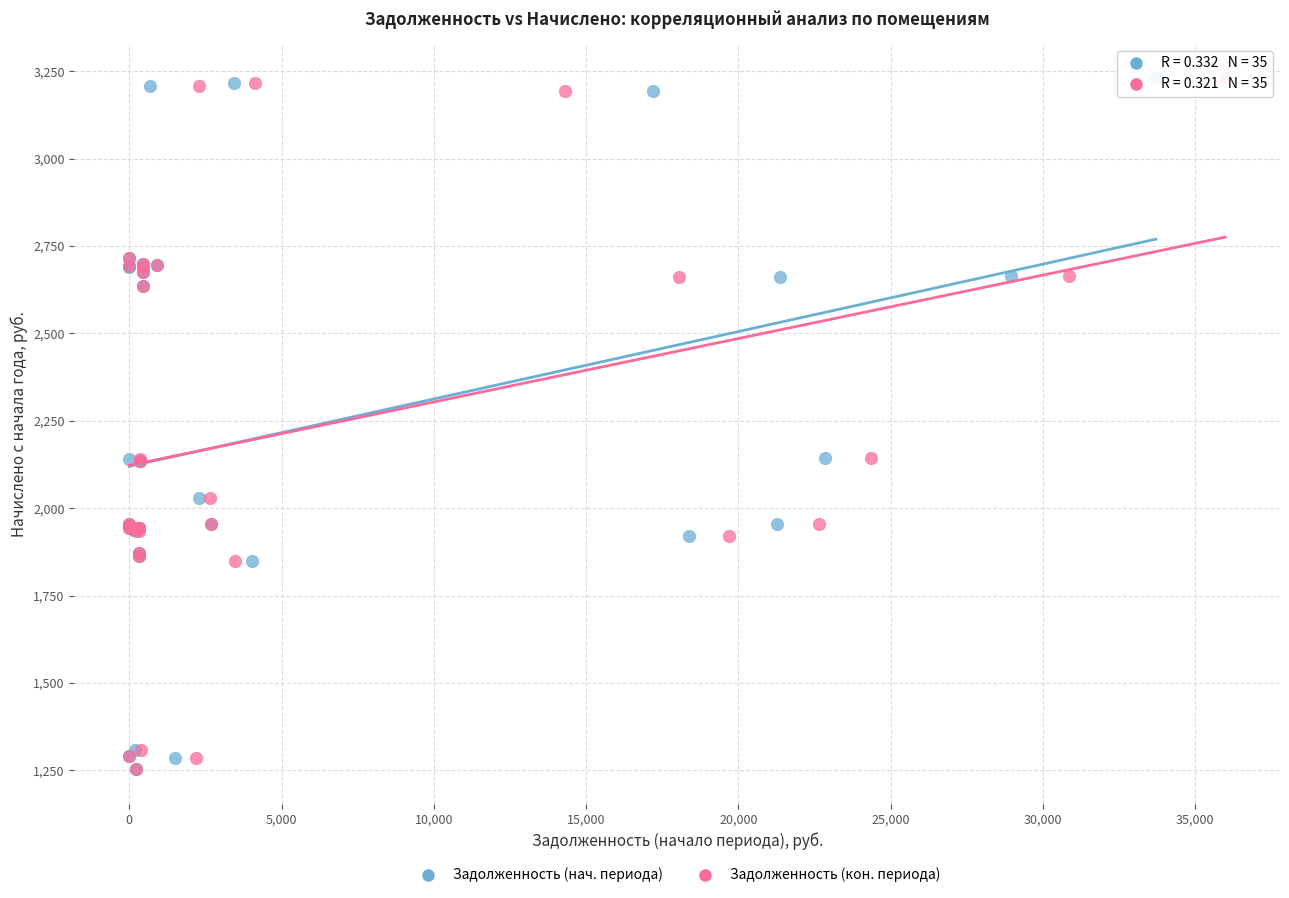

What are all the series names shown in the legend?

Задолженность (нач. периода), Задолженность (кон. периода)